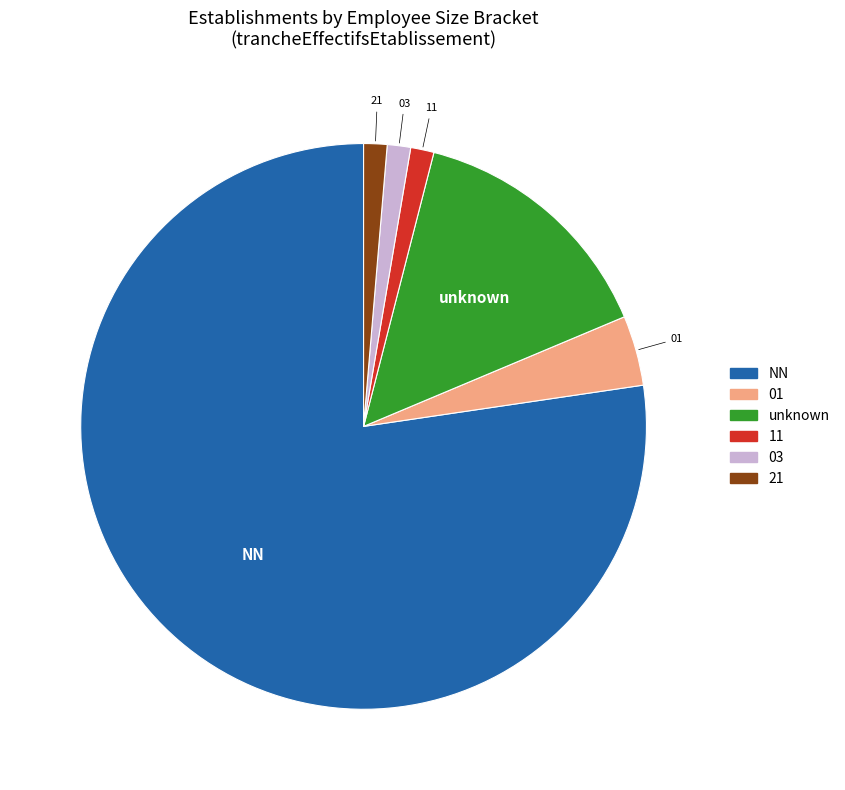

Which category has the biggest portion of the pie?

NN